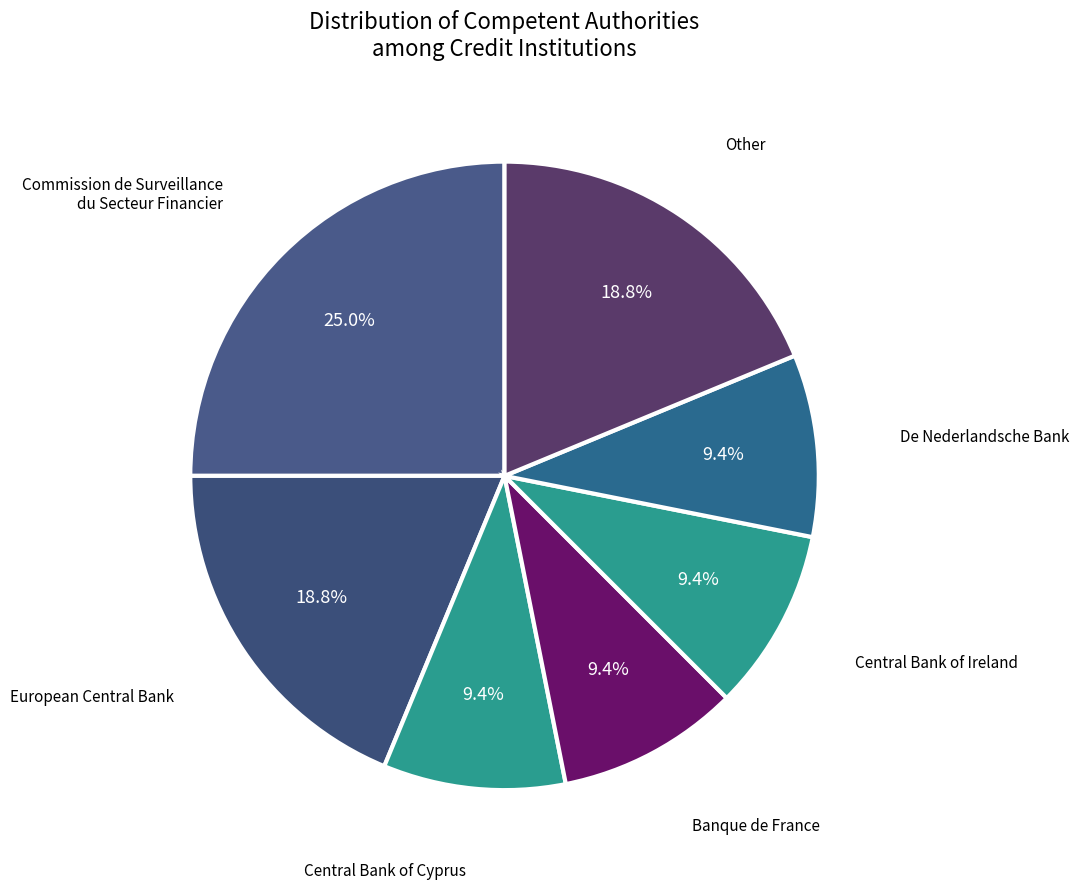

Between Other and Banque de France, which is larger?

Other